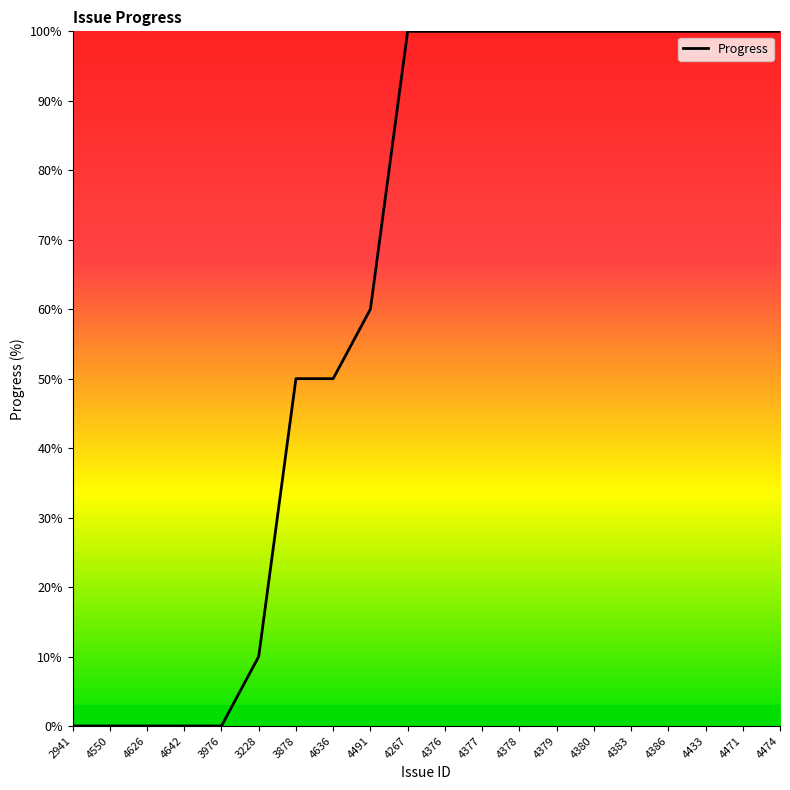

Reading left to right, what are all the values shown in this chart?

2941=0	4550=0	4626=0	4642=0	3976=0	3228=10	3878=50	4636=50	4491=60	4267=100	4376=100	4377=100	4378=100	4379=100	4380=100	4383=100	4386=100	4433=100	4471=100	4474=100